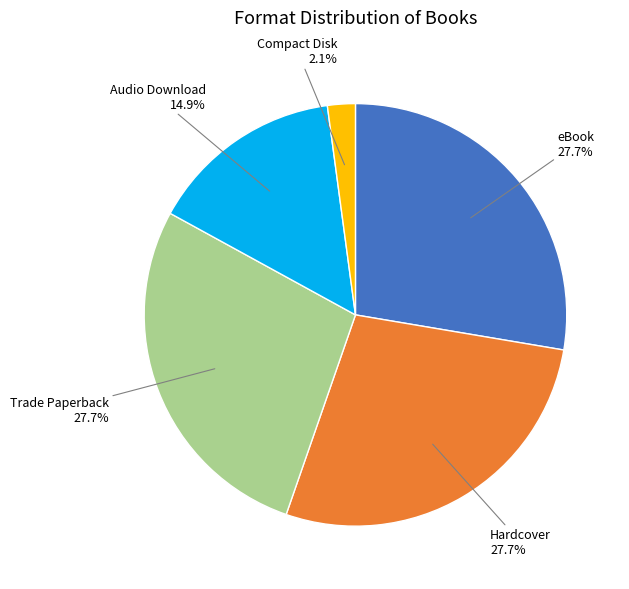

What portion of the pie excludes Hardcover?

72.3%